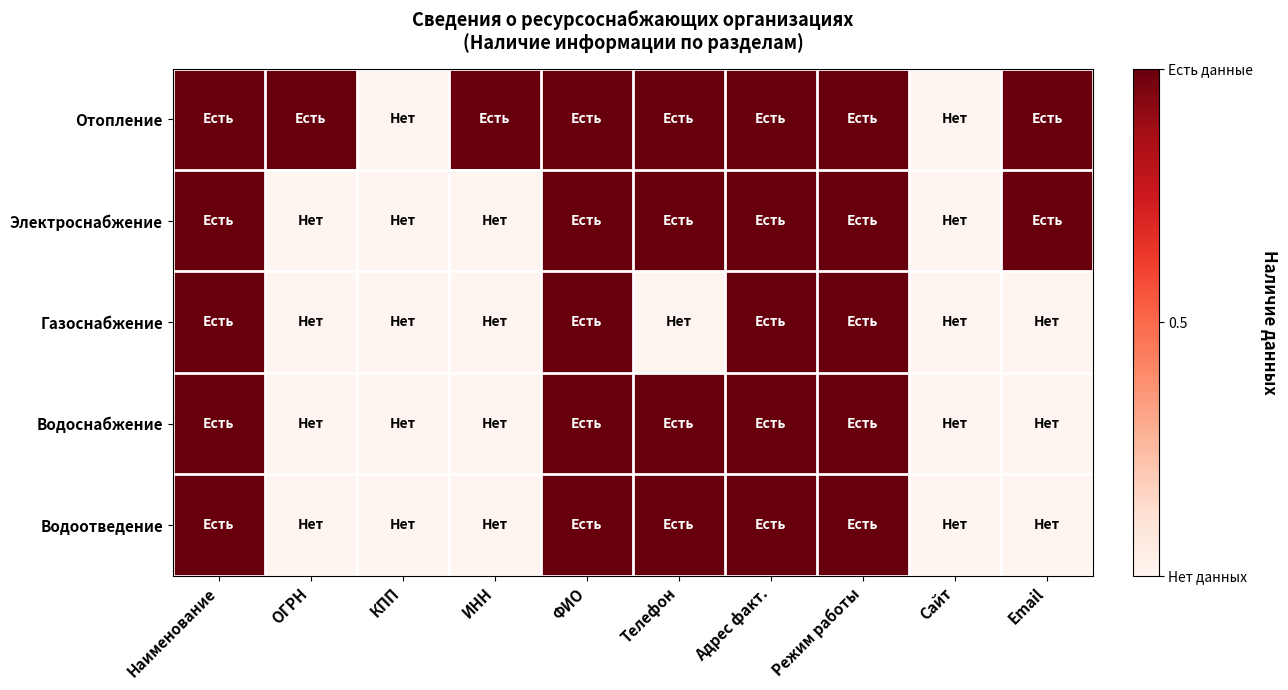

How many series are shown in this chart?

5